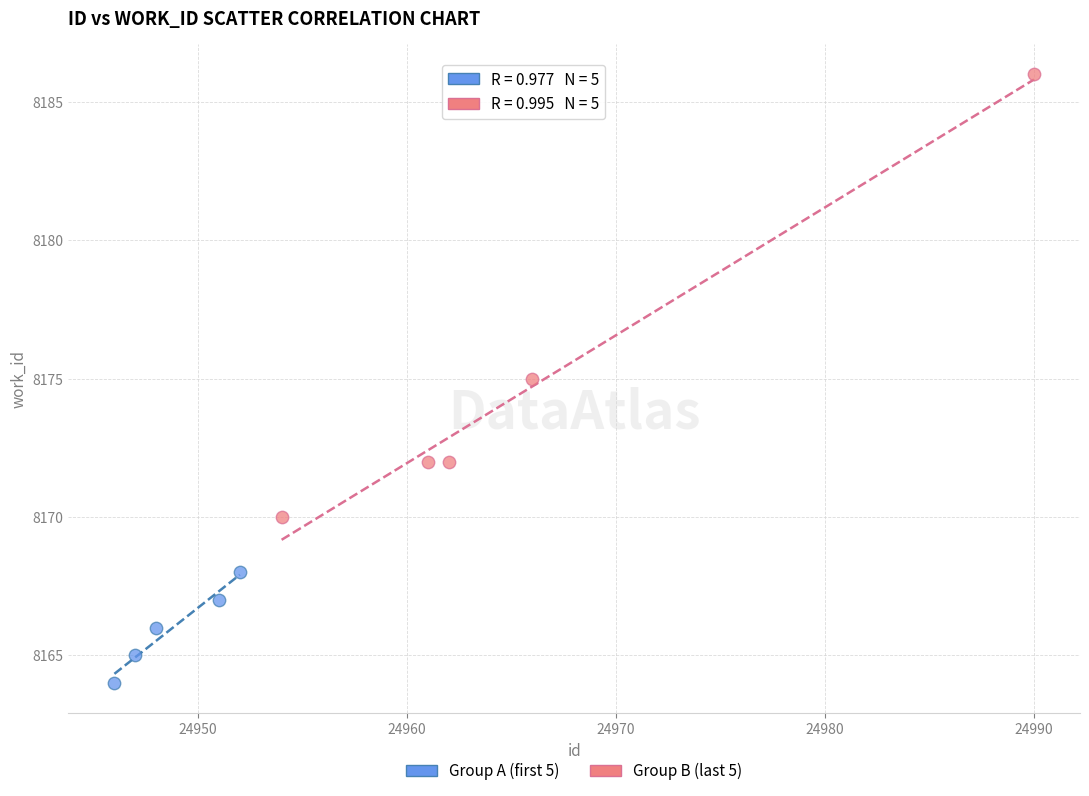

Which series has the largest Y range (max minus min)?

Group B (last 5)